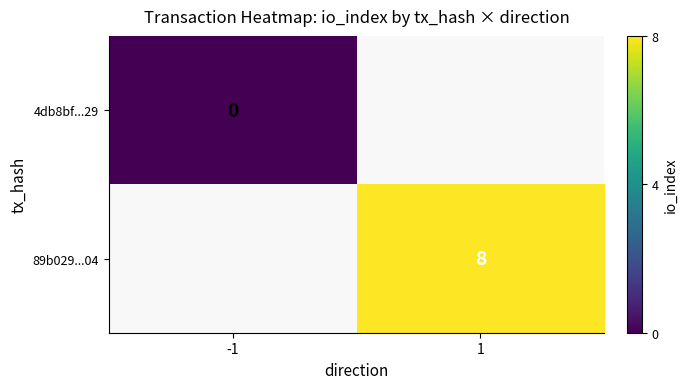

Is the value of 89b029...04 at 1 greater than the value of 4db8bf...29 at -1?

Yes